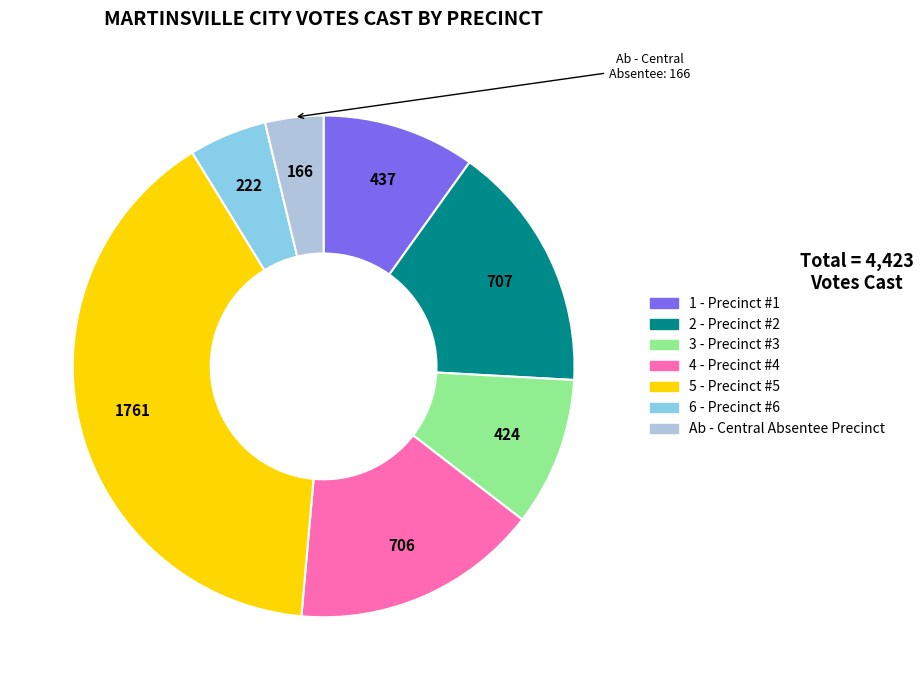

Which has a higher value, 6 - Precinct #6 or 1 - Precinct #1?

1 - Precinct #1